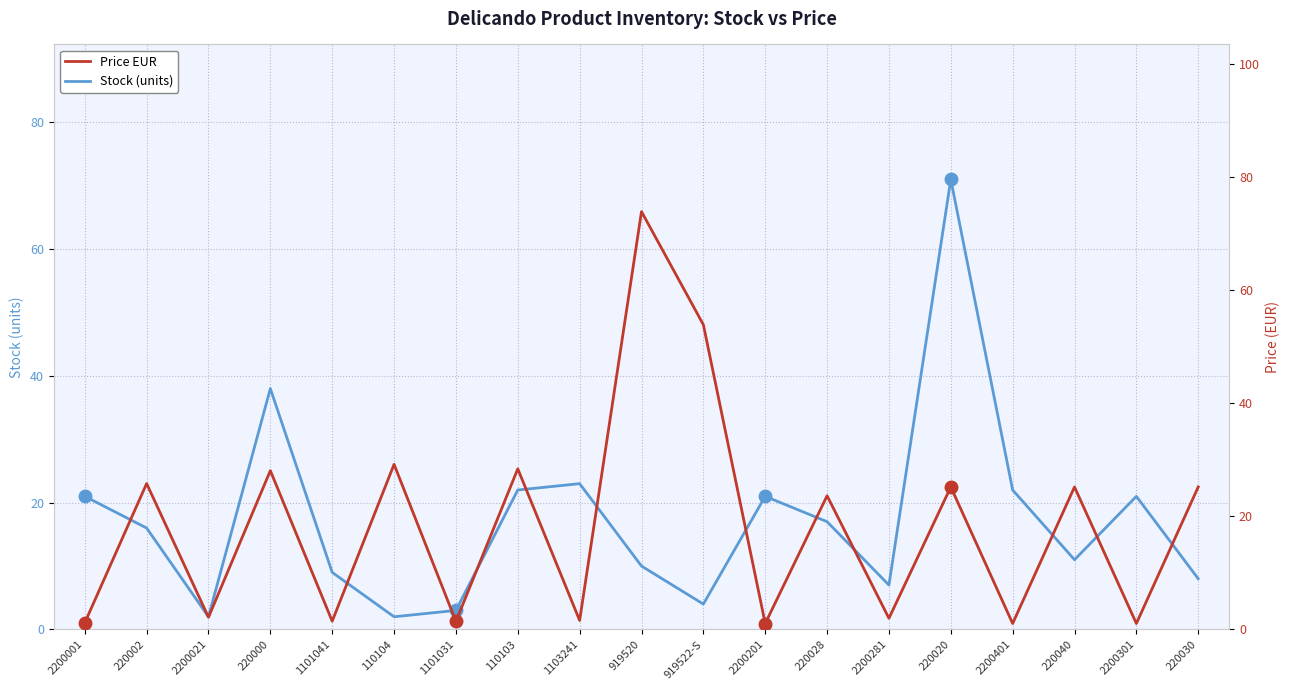

Which series changed the most between 1101031 and 1103241?

Stock (units)